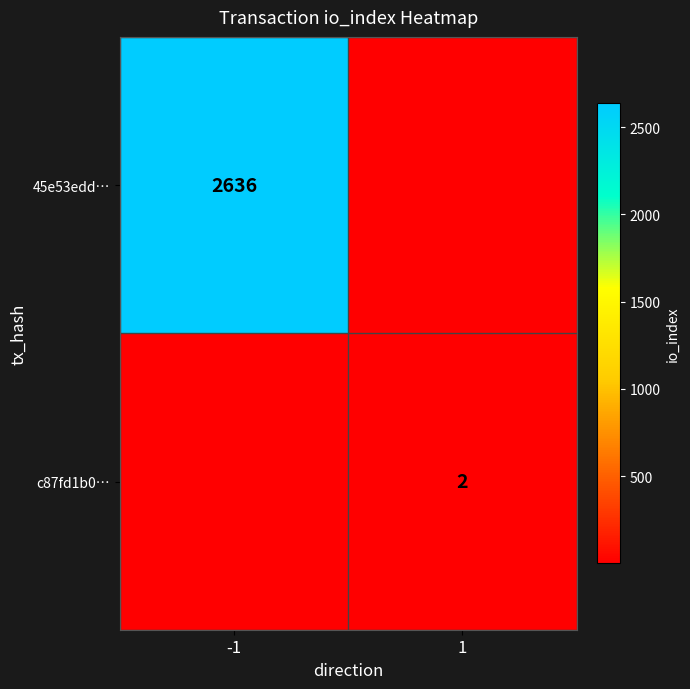

The value of c87fd1b0… at 1 is 2.0. True or false?

True